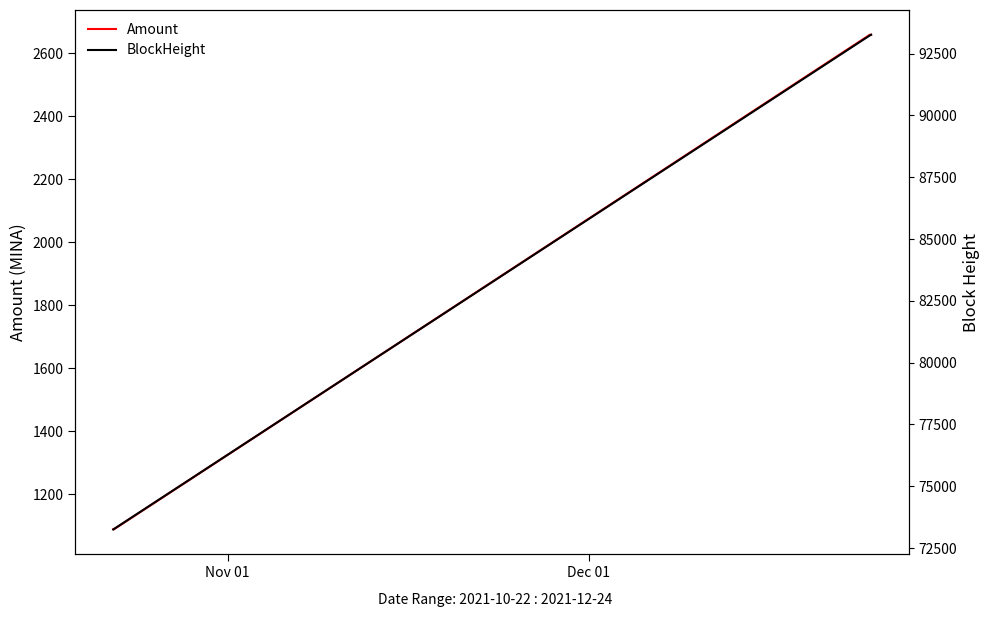

What is the lowest value of the Amount series?

1087.5